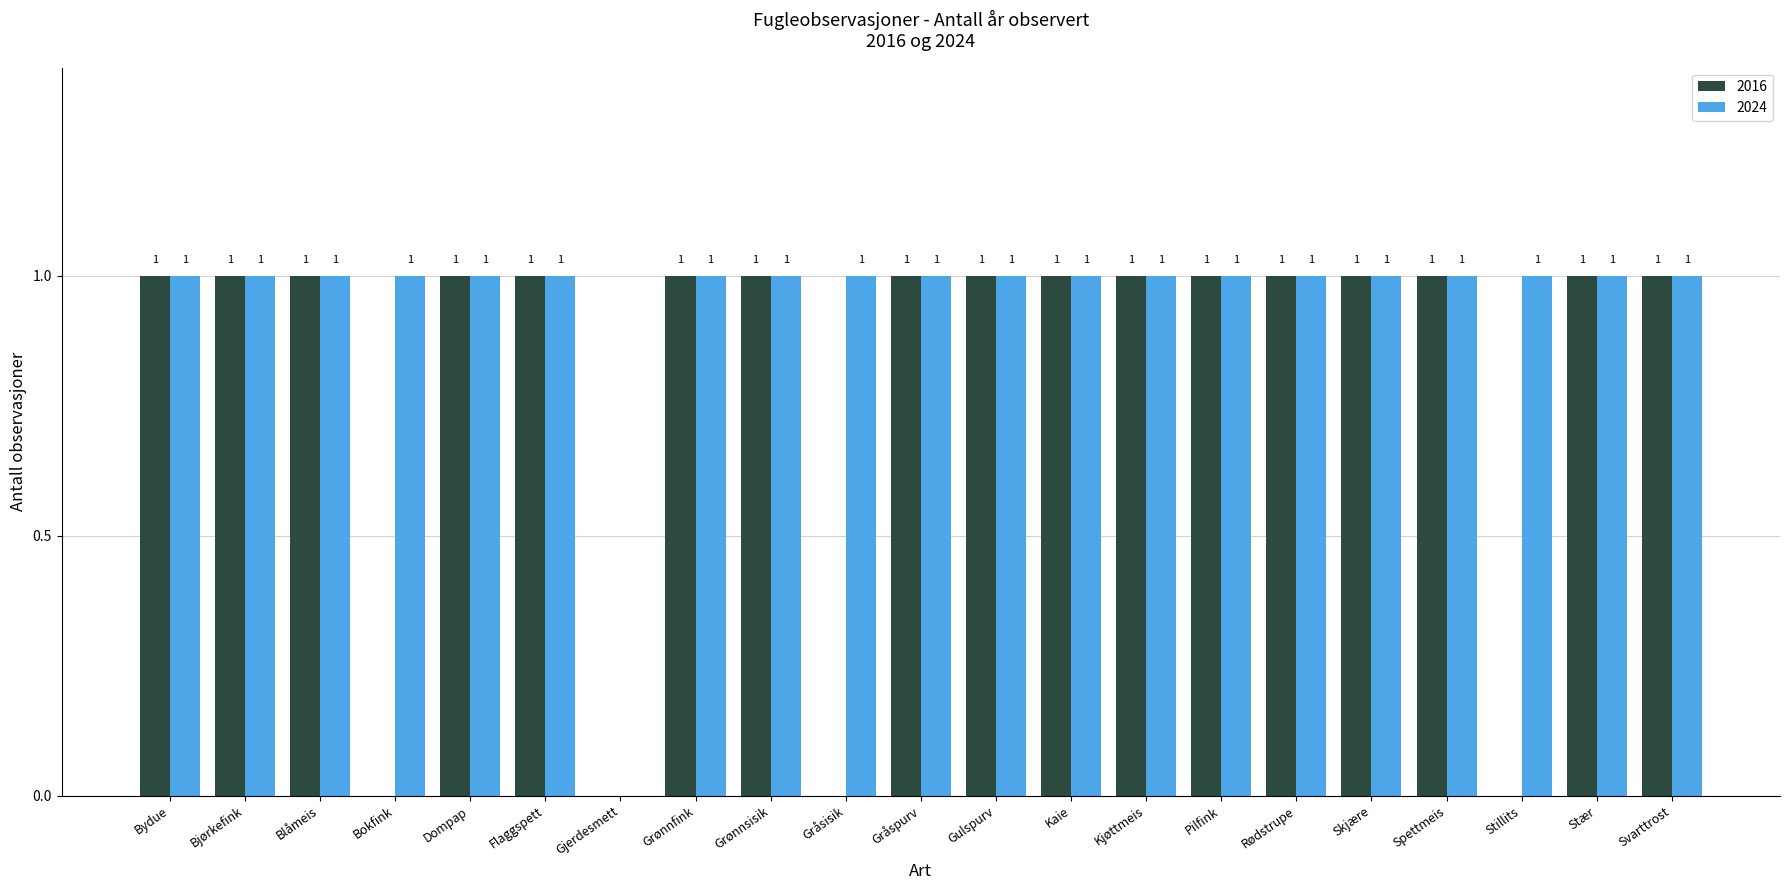

The value of 2024 at Svarttrost is 1. True or false?

True